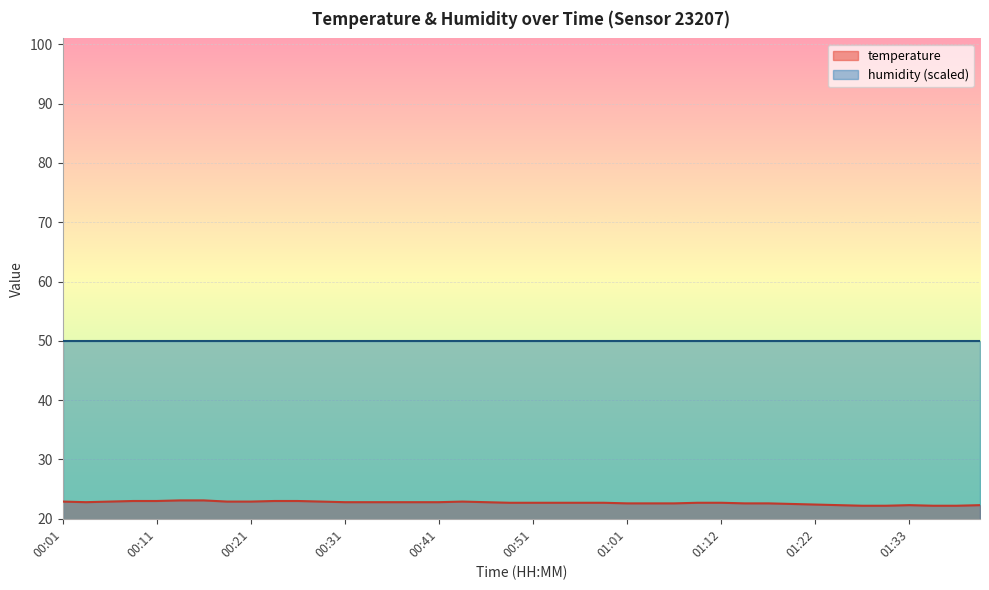

Does the chart display data point markers on the line(s)?

No